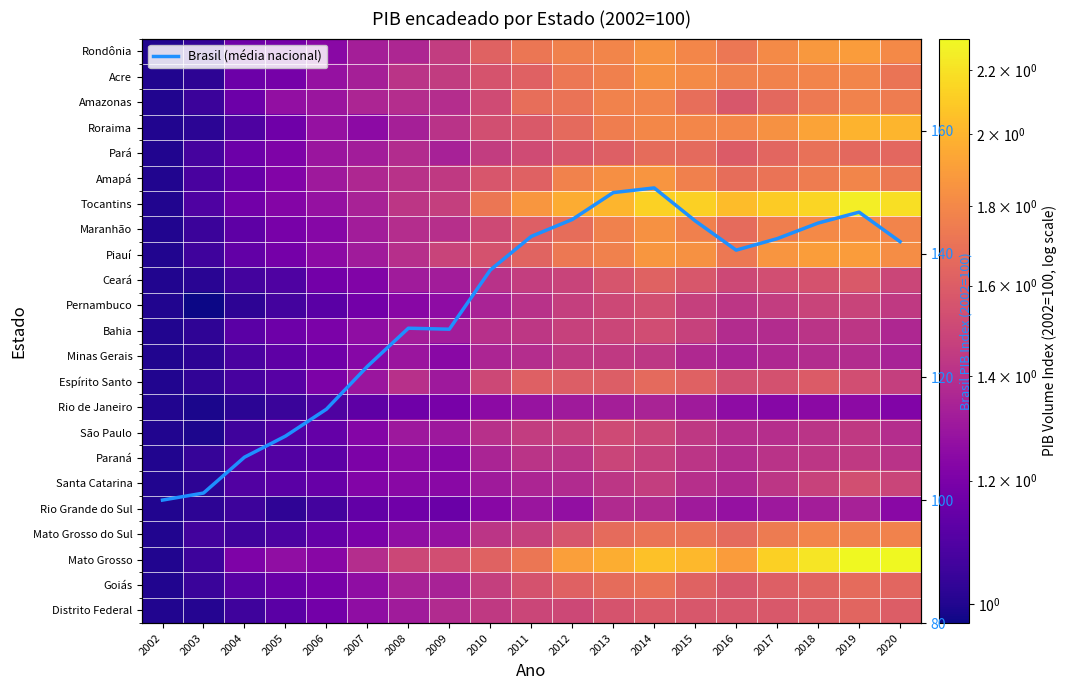

What is the sum of the Distrito Federal values at 2014 and 2018?

3.2